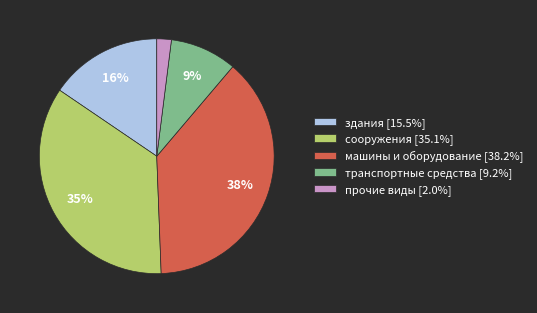

Is it true that транспортные средства is 9% of the pie?

True